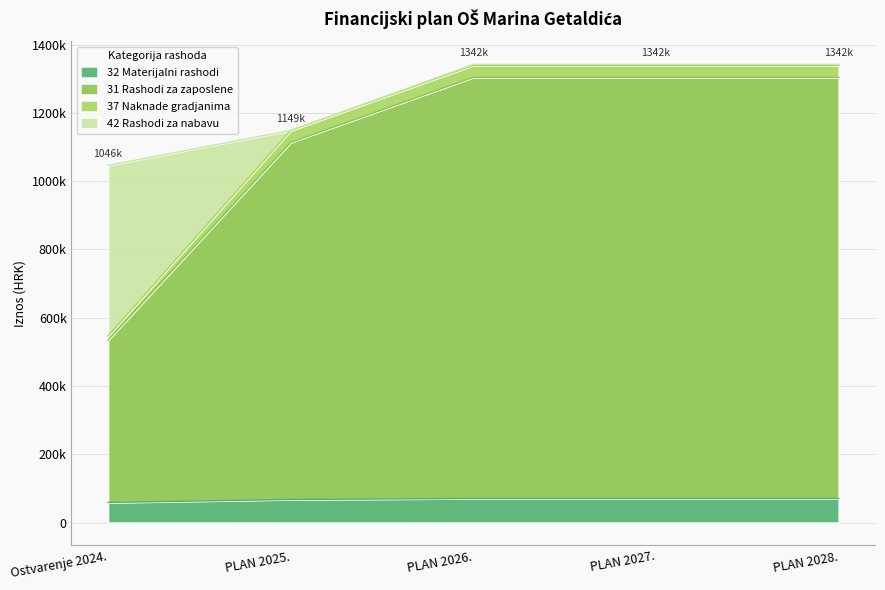

How many categories are shown in the chart?

5